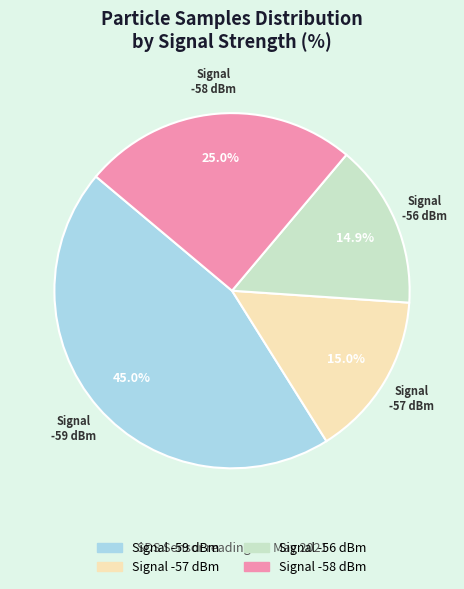

Does any single category account for the majority?

No